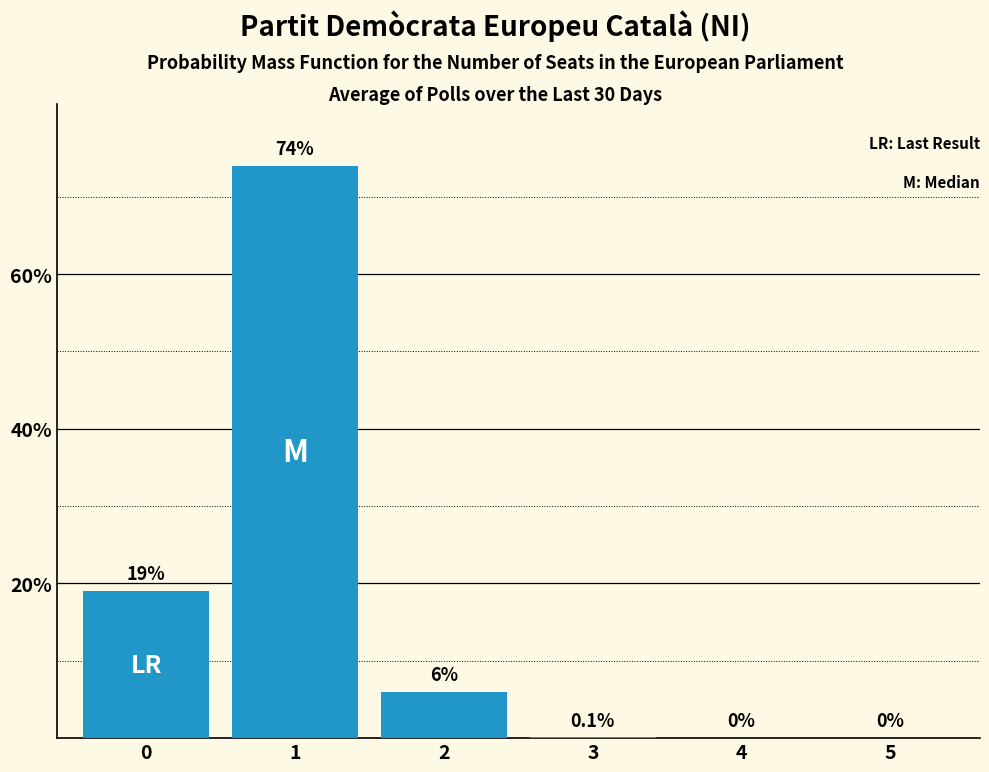

Which label corresponds to the largest value in the chart?

1